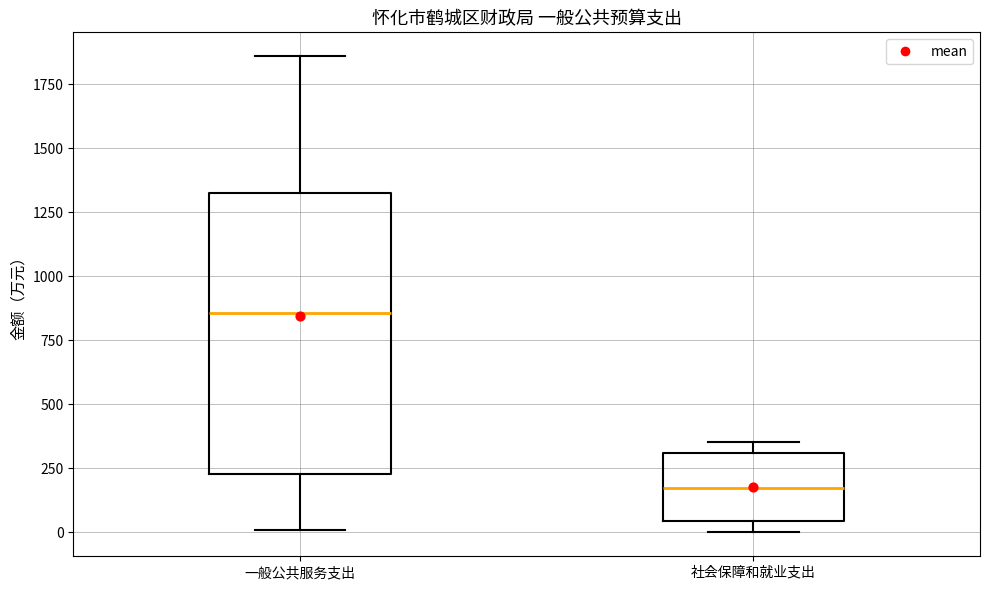

Reading left to right, transcribe this box plot: for each box, give where its median line is, the range the box spans, and where its two whiskers end, as read against the y-axis. The values are not printed on the chart, so give them approximately, as read against the axis.

一般公共服务支出: median 850, box 250 to 1300, whiskers 0 to 1850
社会保障和就业支出: median 150, box 50 to 300, whiskers 0 to 350